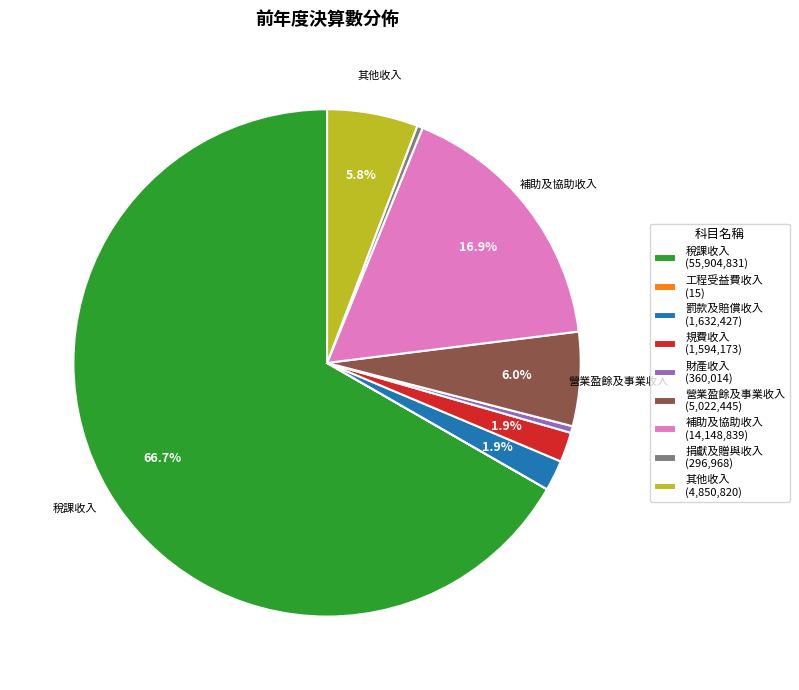

Combined, do 規費收入 and 財產收入 account for over 50%?

No